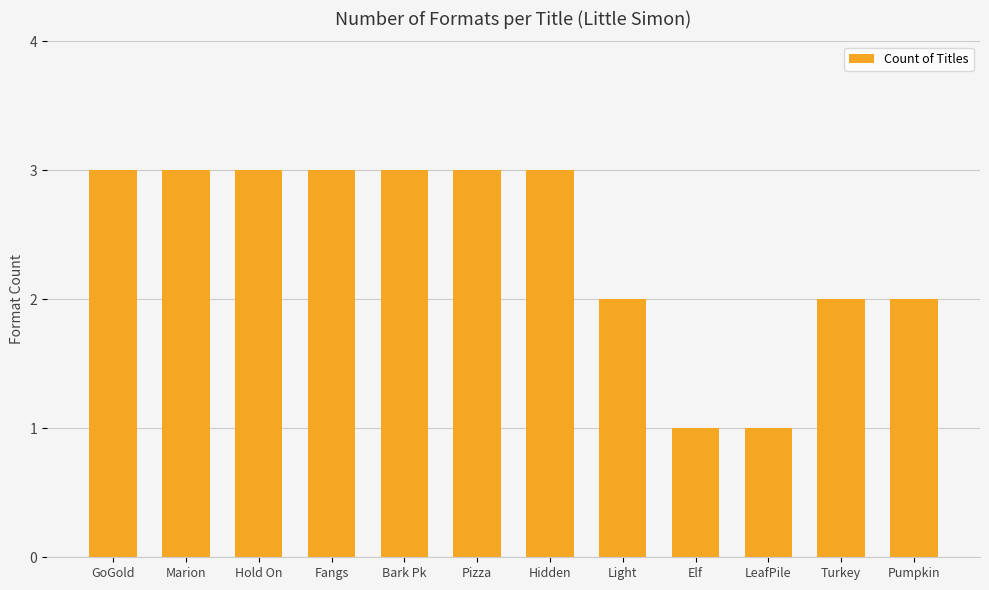

True or false: the data shows 5 at Hold On.

False